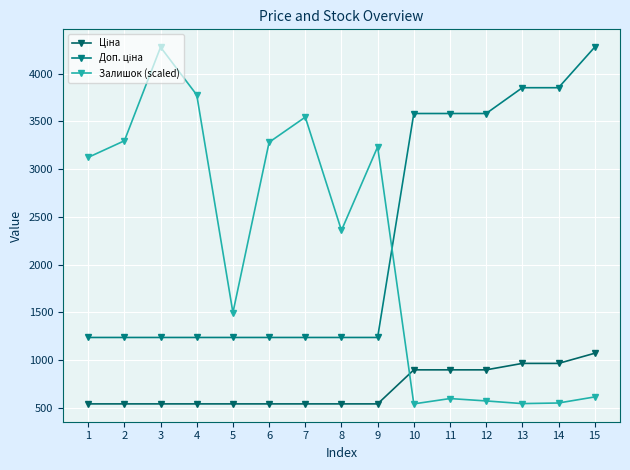

Between 2 and 13, which series saw the biggest shift?

Залишок (scaled)